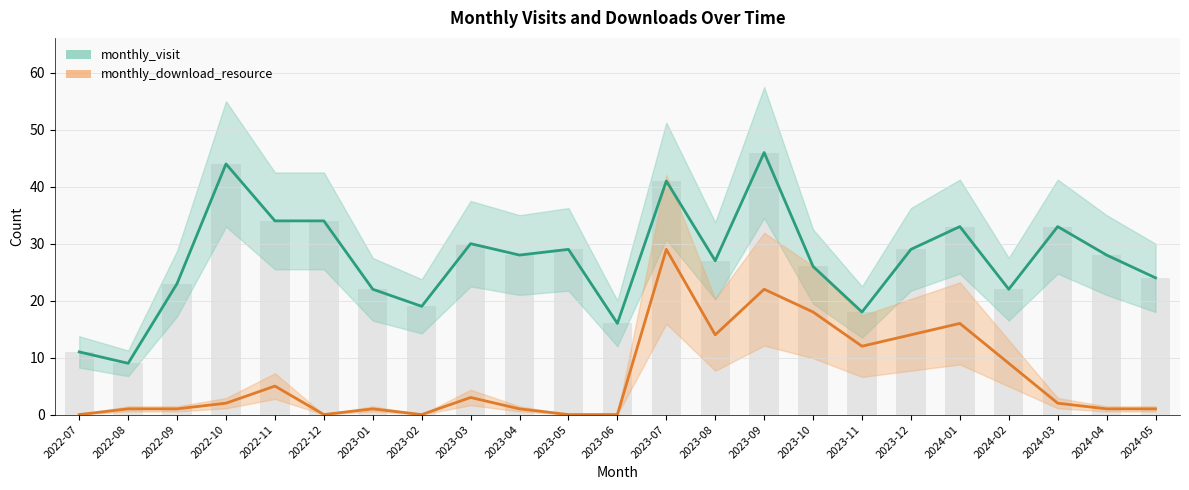

Is it true that monthly_visit equals 18 at 2023-11?

True